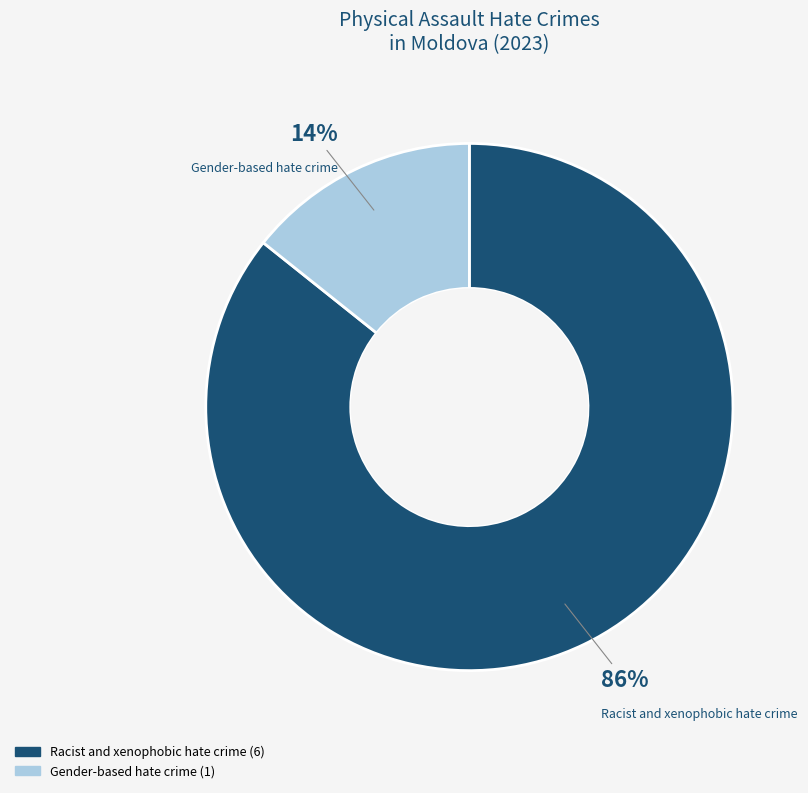

Count the number of slices in the pie.

2